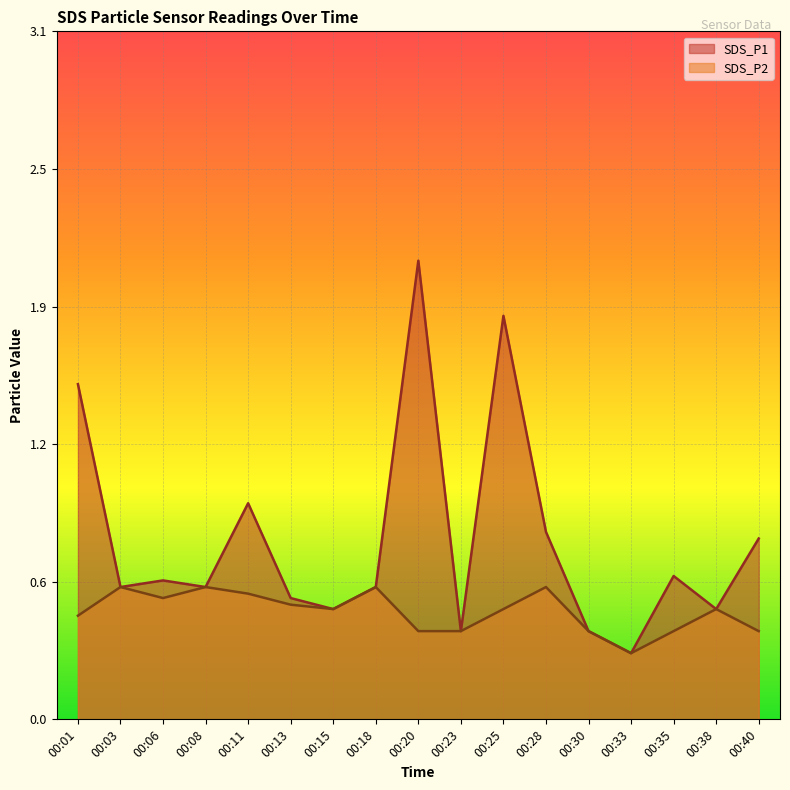

The value of SDS_P1 at 00:40 is 0.8. True or false?

True